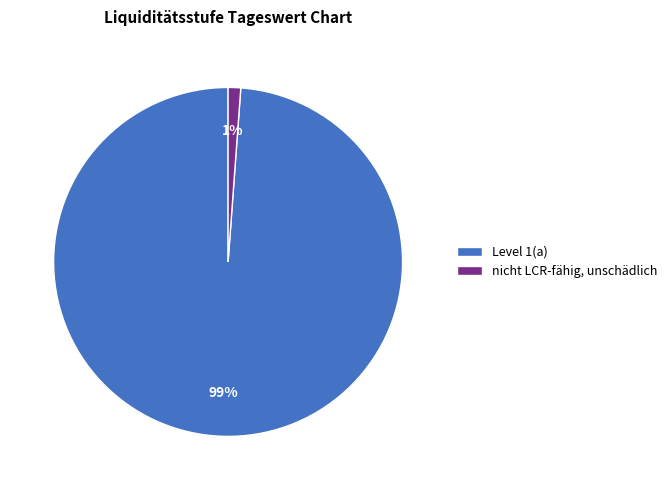

Rank the categories by value from highest to lowest.

Level 1(a), nicht LCR-fähig, unschädlich